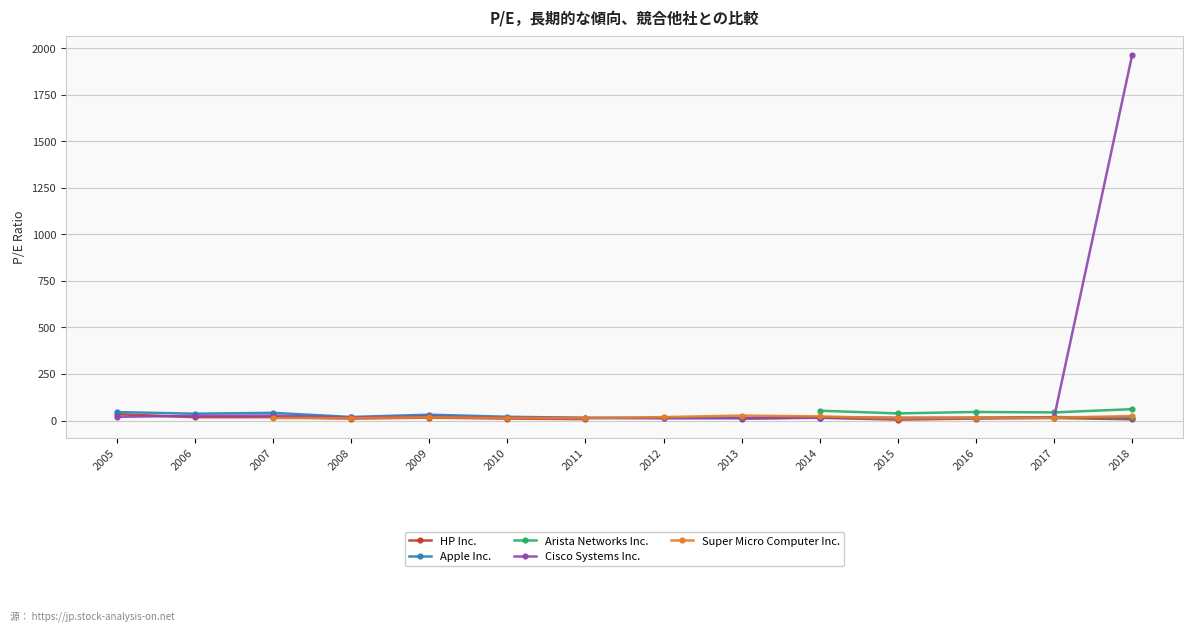

True or false: Apple Inc. has more than 0 interior local peaks.

True